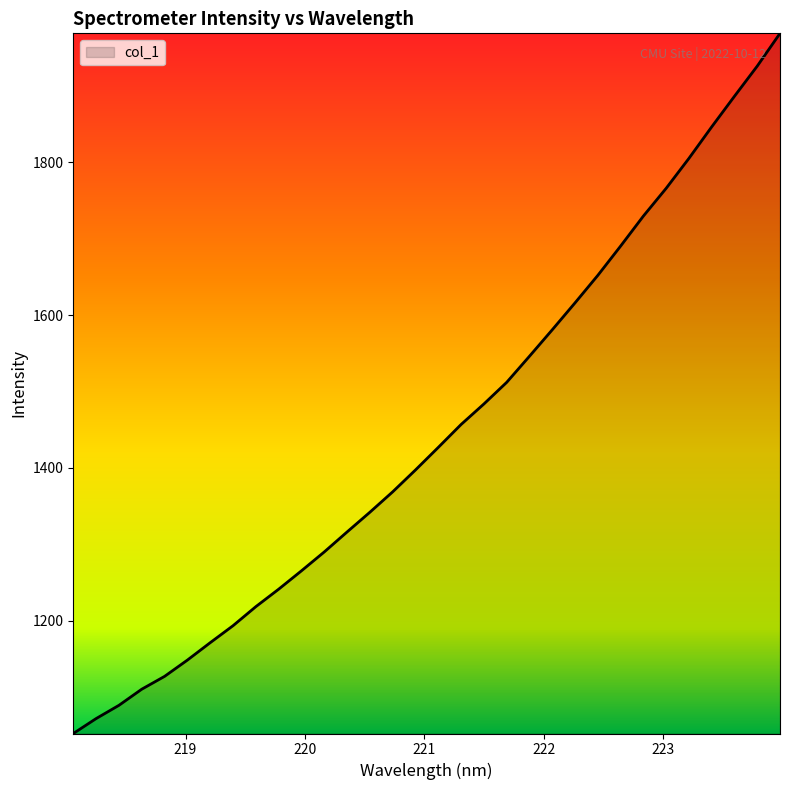

What is the minimum value shown in the chart?

1052.1